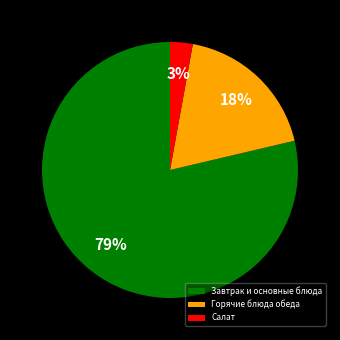

Which slice is the smallest?

Салат